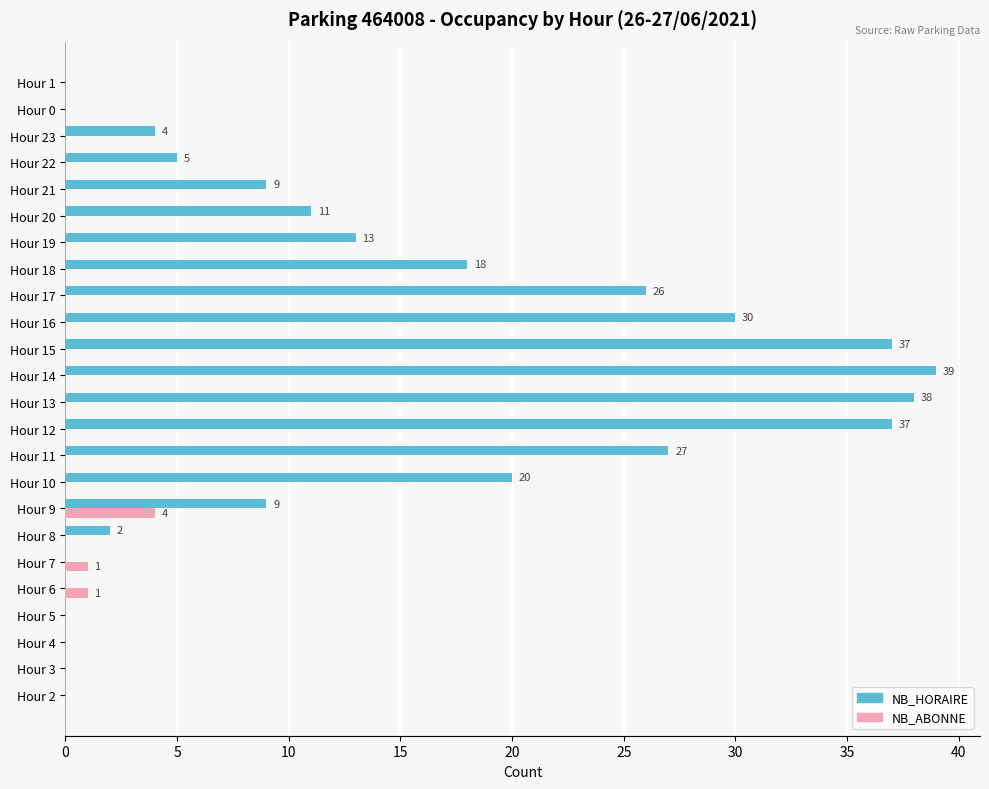

Is it true that NB_ABONNE equals 4 at Hour 9?

True